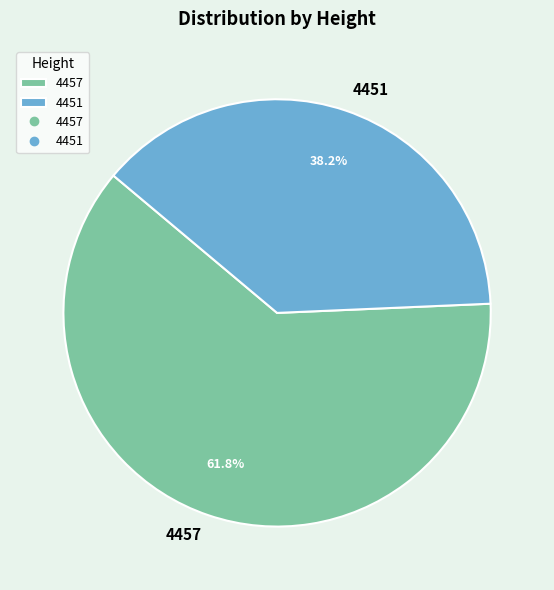

What is the largest slice in the pie chart?

4457